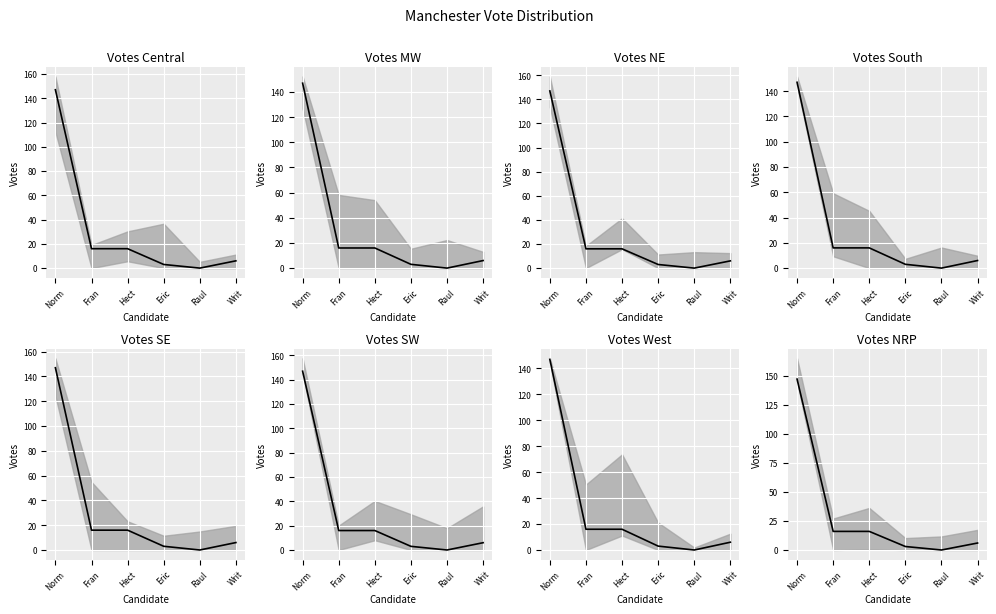

What is the label of the 1st point from the right?

Writ